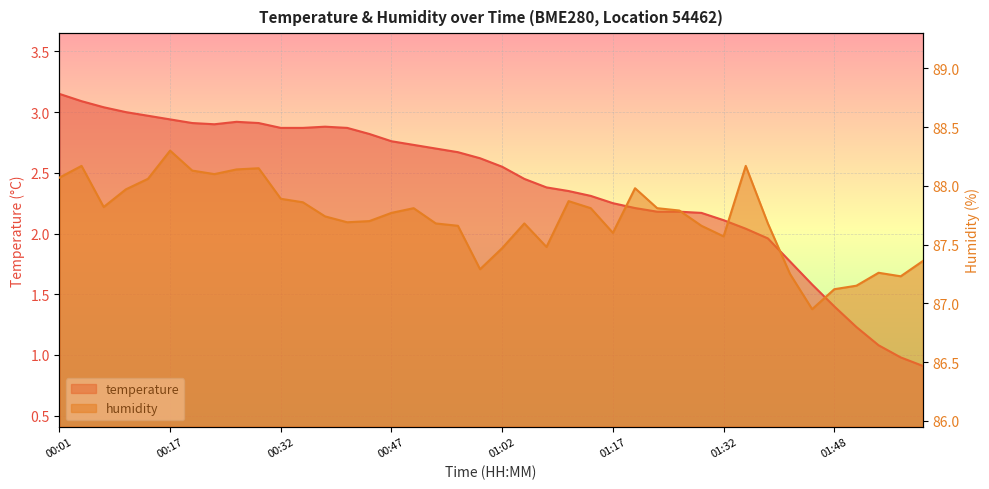

The value of temperature at 01:57 is 1.3. True or false?

False